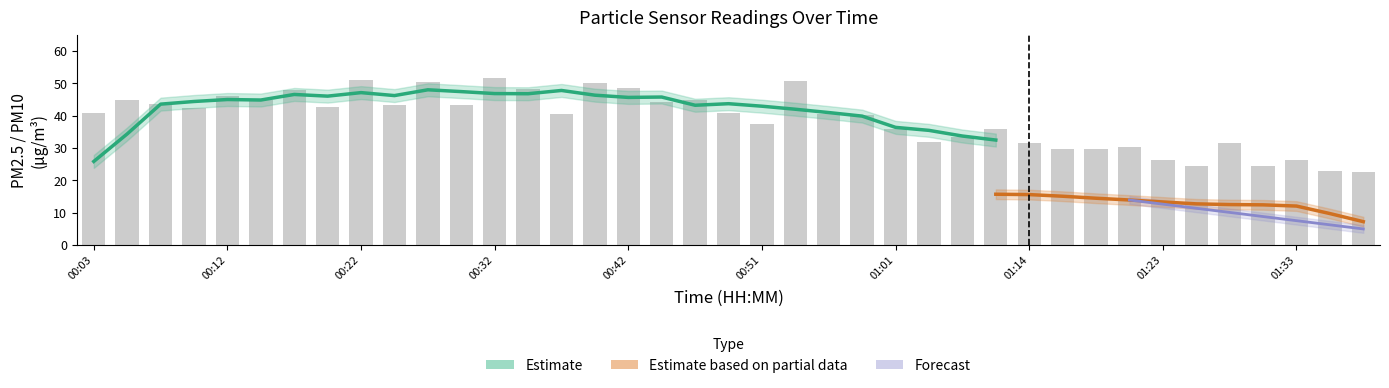

Which category has the lowest value across all series?

01:38